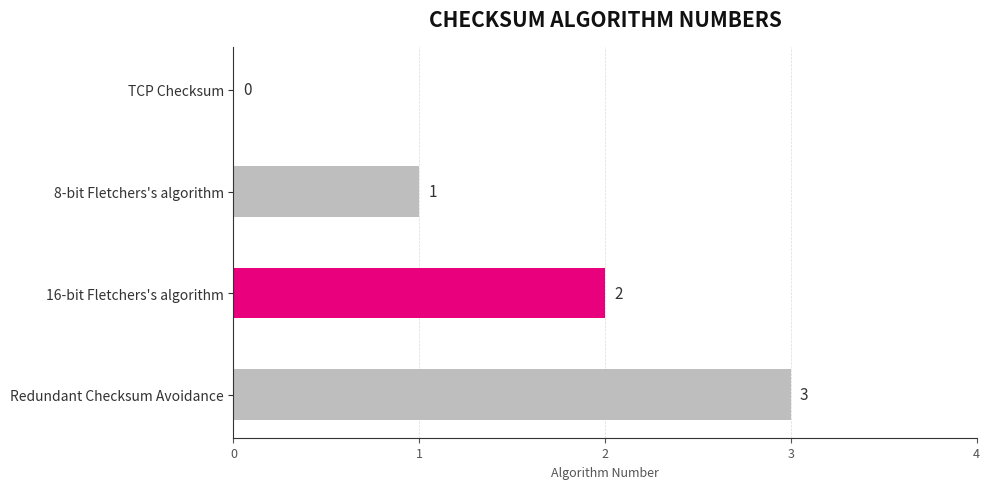

At which label is the value closest to 1?

8-bit Fletchers's algorithm